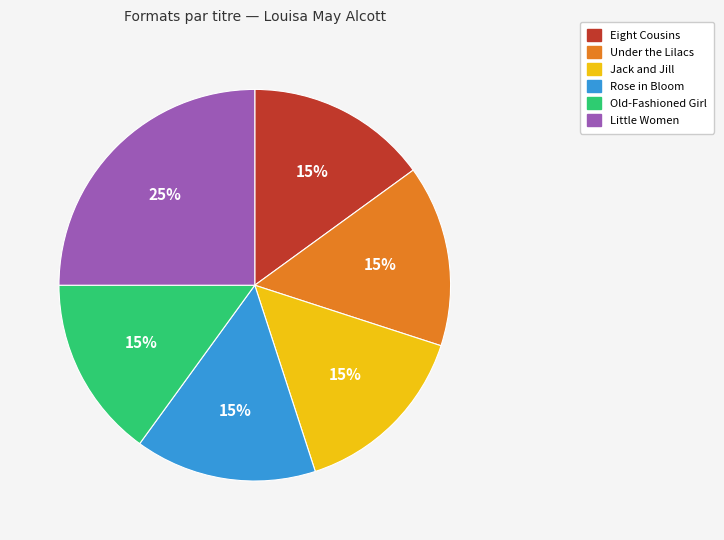

To the nearest percent, what portion does Jack and Jill represent?

15%